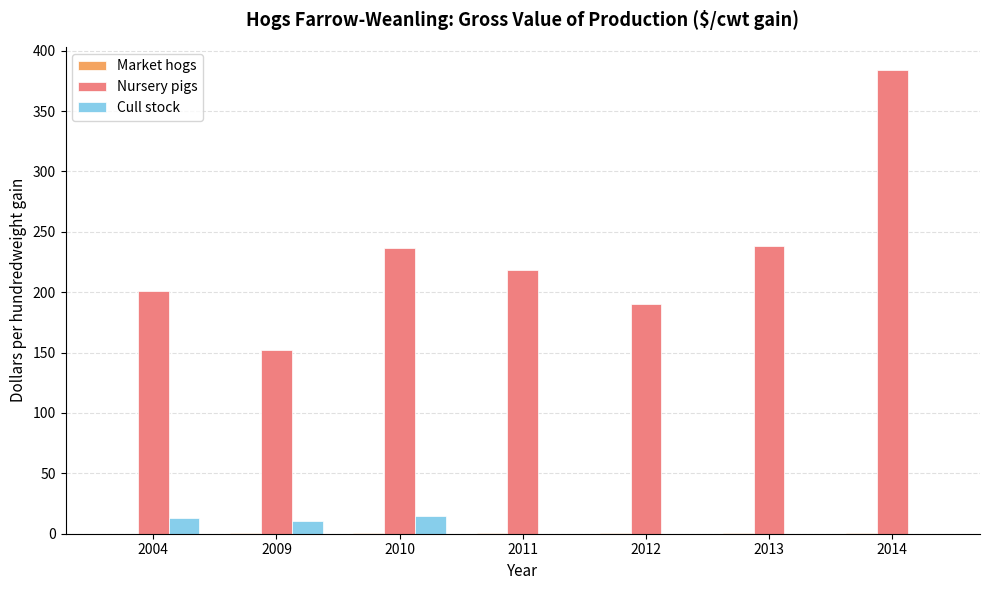

What is the spread (max minus min) of values at 2004?

201.1